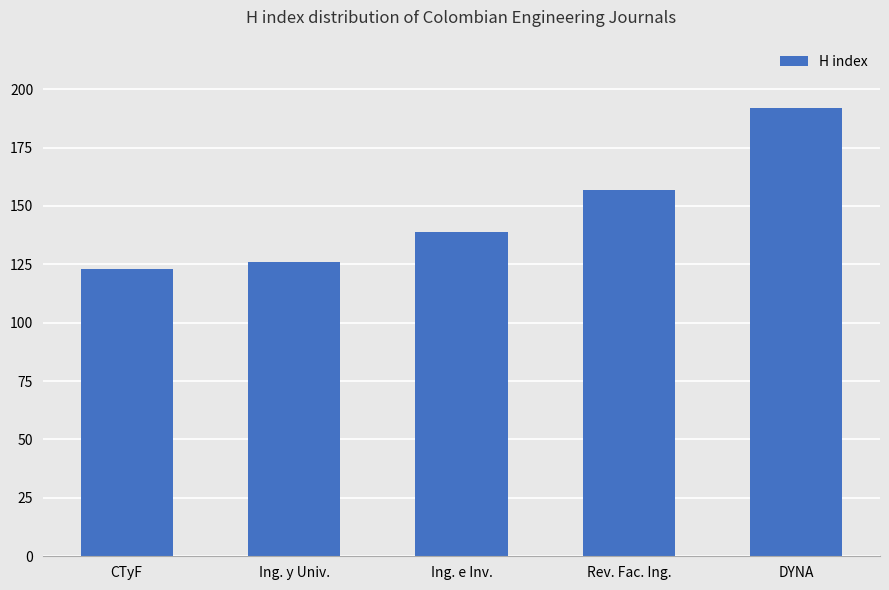

What is the greatest value displayed?

192